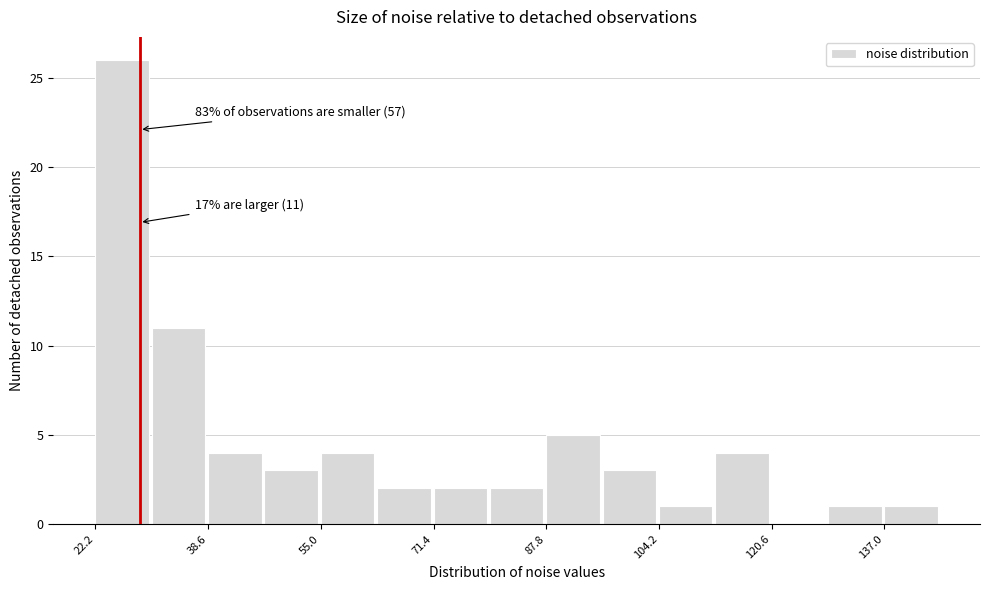

Which range on the x-axis has the tallest bar?

22 to 30